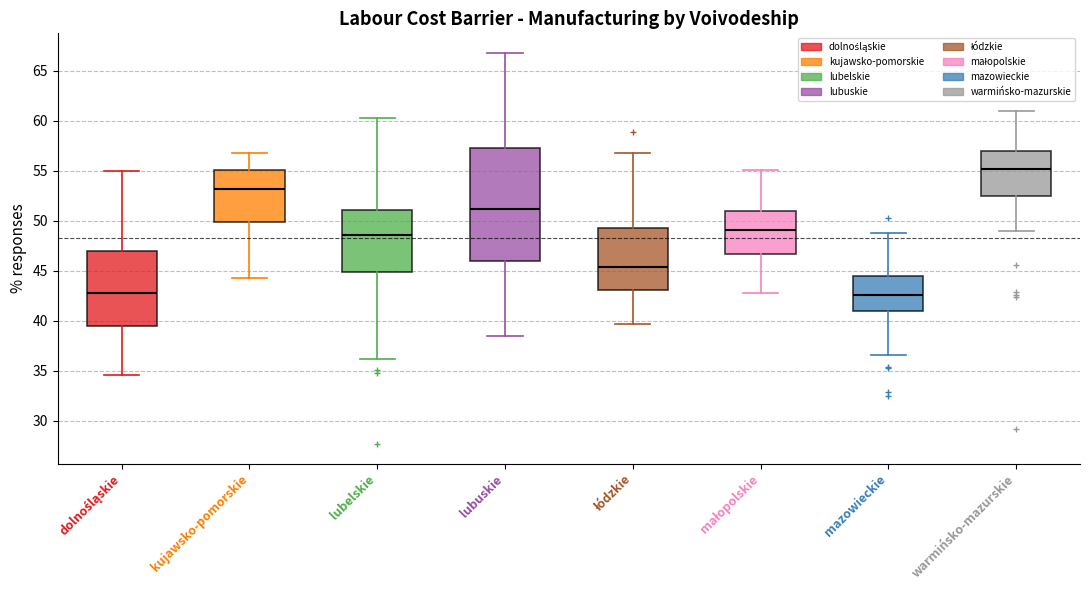

Which box has the highest median line?

warmińsko-mazurskie